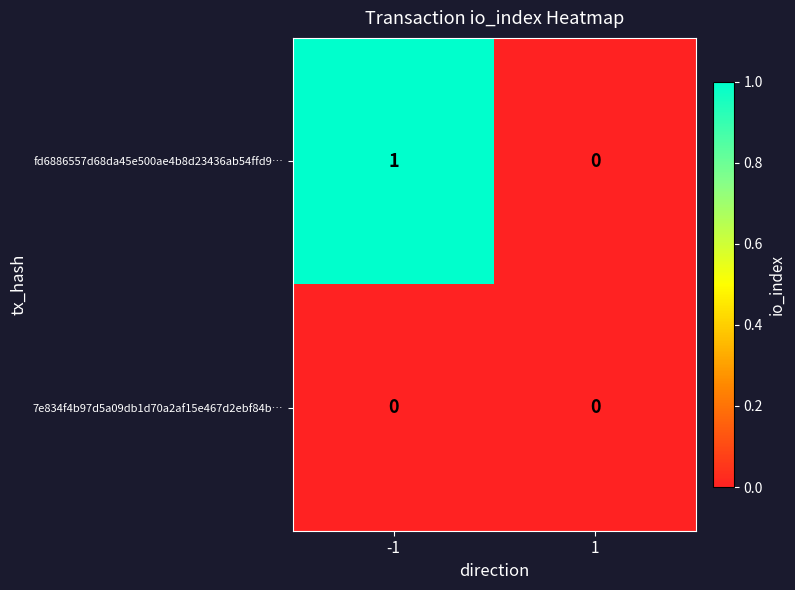

Is the value of 7e834f4b97d5a09db1d70a2af15e467d2ebf84b… at -1 greater than the value of fd6886557d68da45e500ae4b8d23436ab54ffd9… at -1?

No